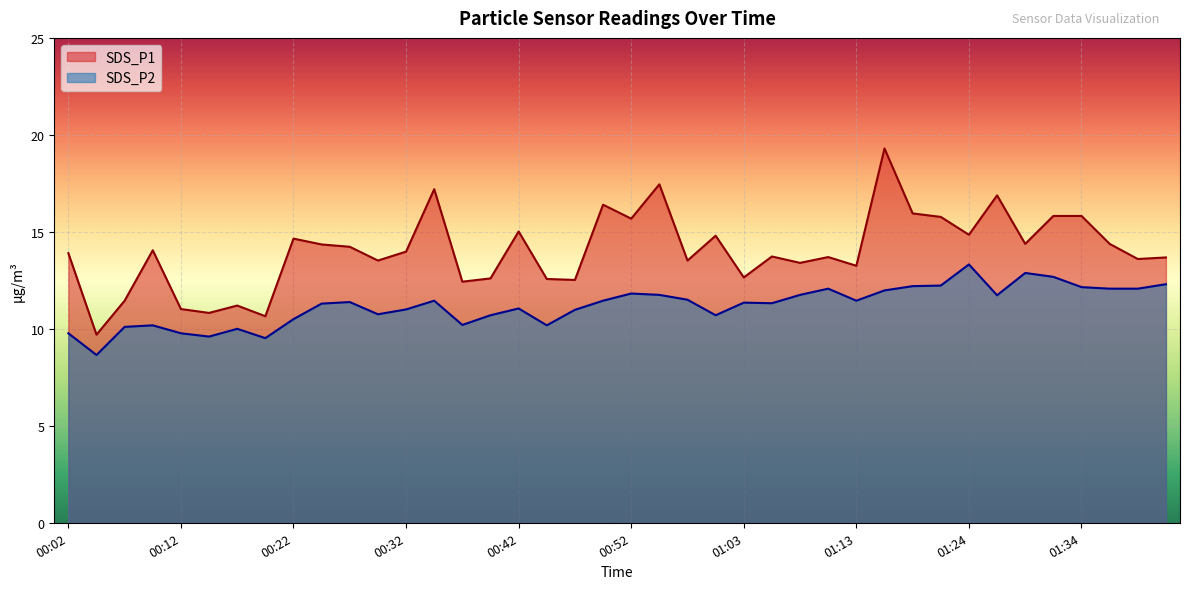

Which series has the largest range (max minus min)?

SDS_P1